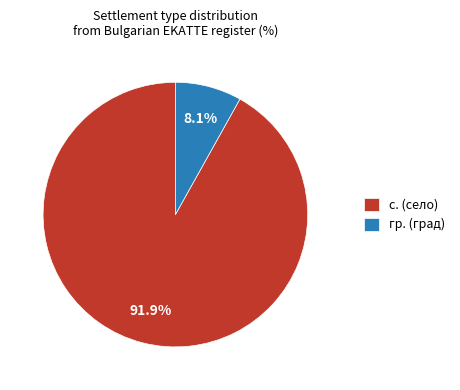

Does с. represent more than half of the total?

Yes